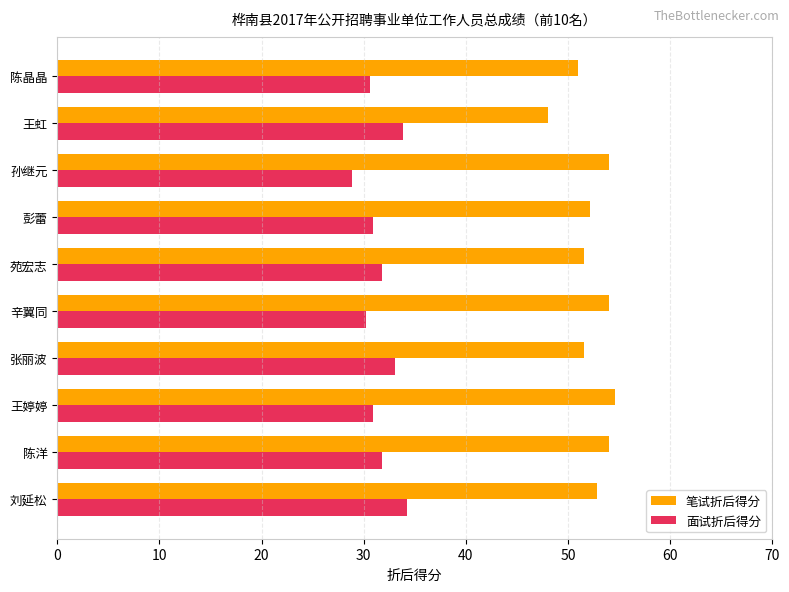

Which series has the largest total across all categories?

笔试折后得分